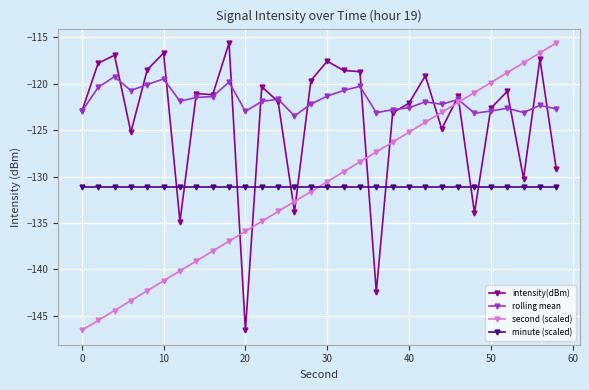

What is the value of the intensity(dBm) point at the 26th from the left?

-122.7